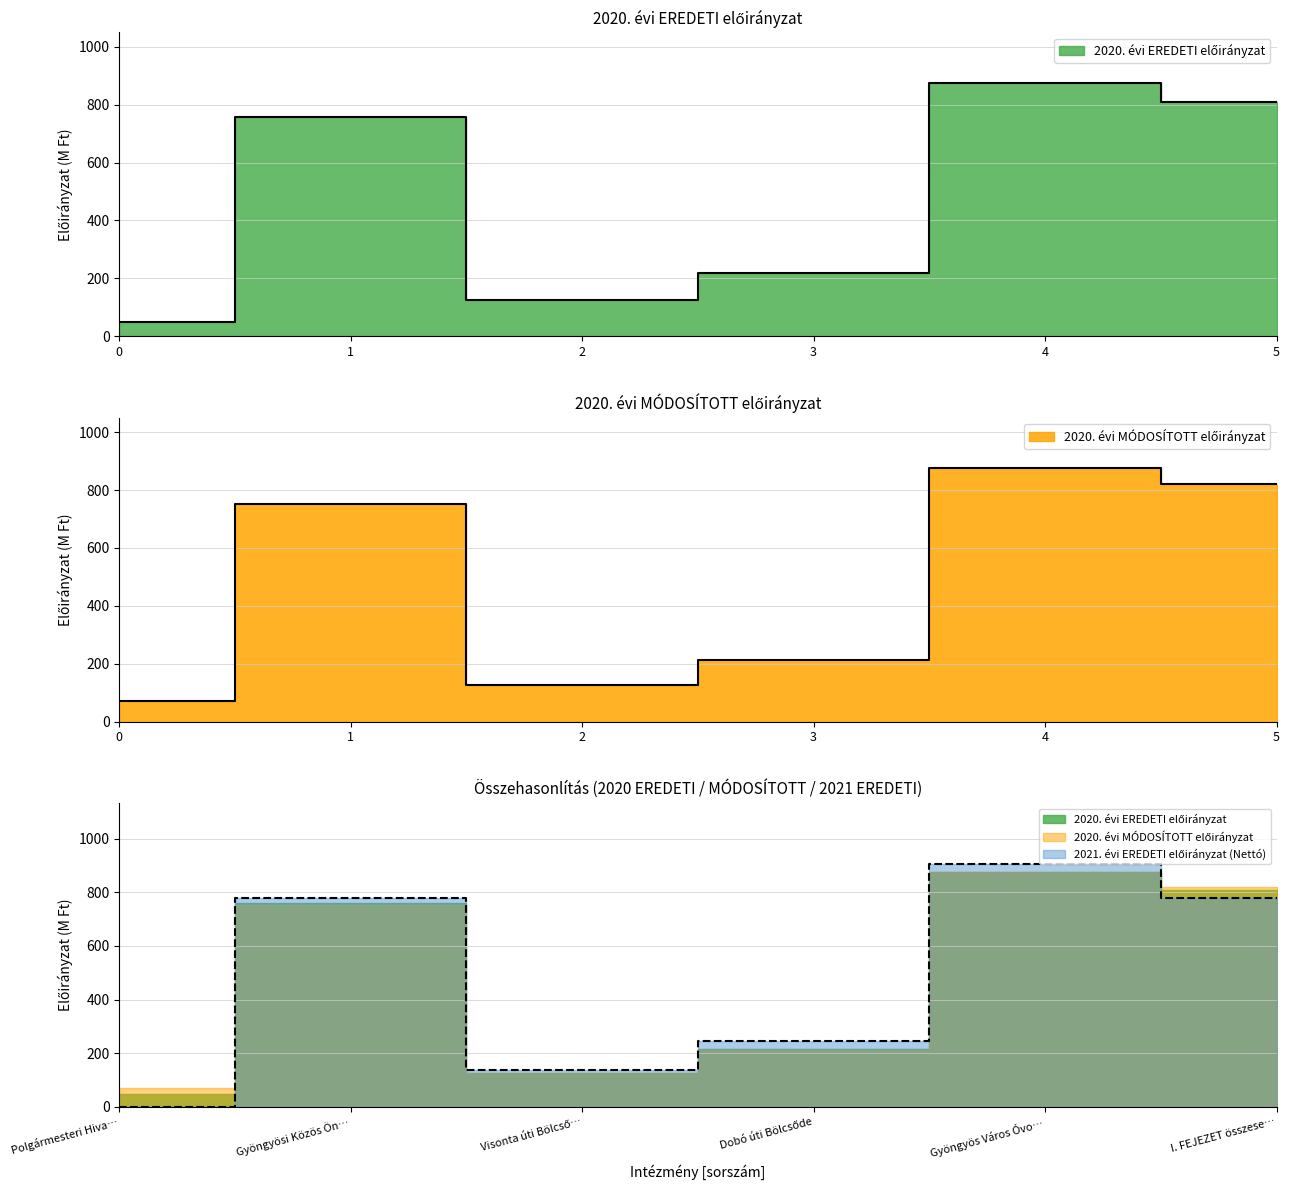

Which series has the widest spread of values?

2021. évi EREDETI előirányzat (Nettó)